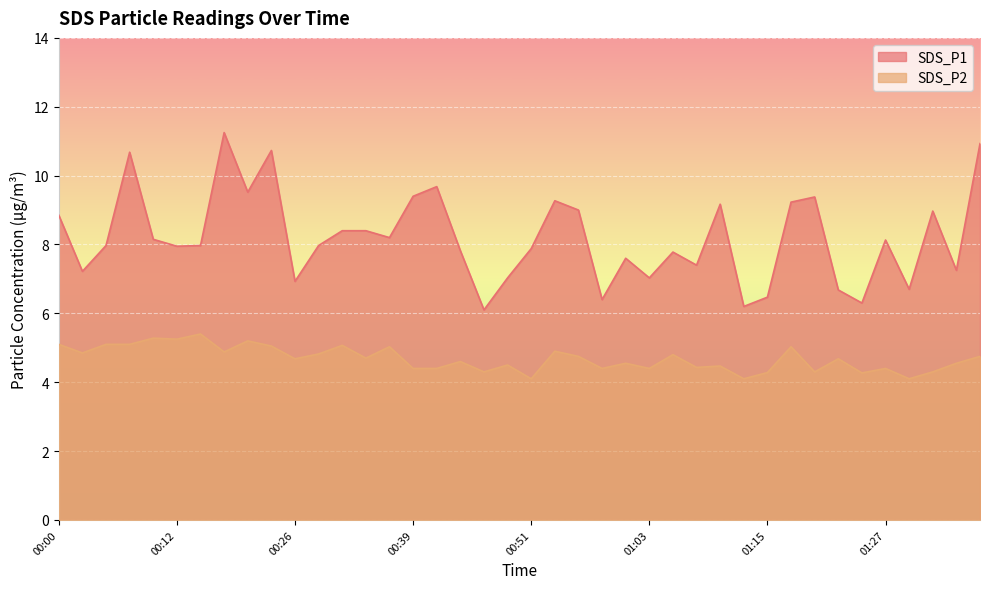

In SDS_P2, how many points are higher than both neighbors (excluding endpoints)?

14